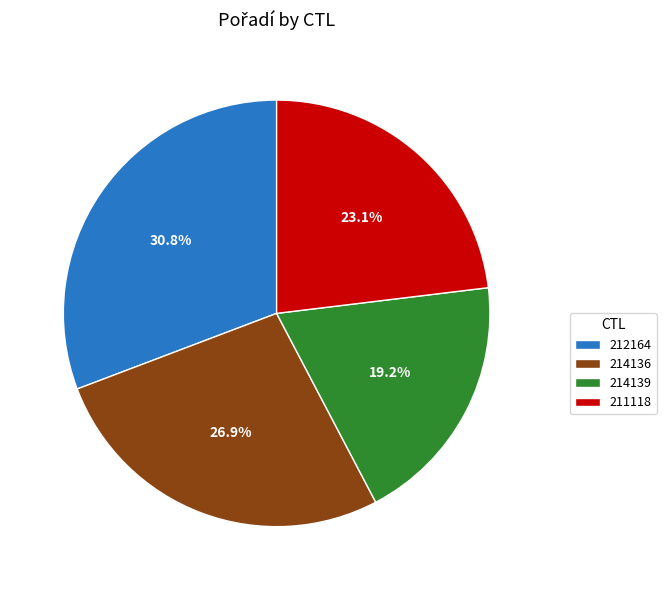

How many segments does this pie chart have?

4